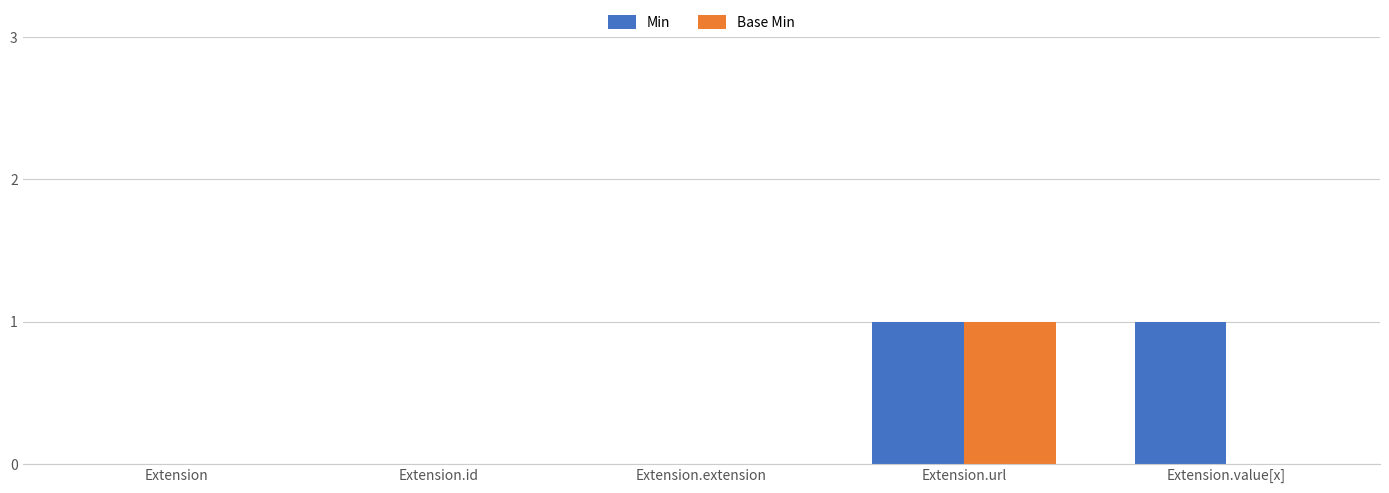

Is the value of Min at Extension.id greater than the value of Base Min at Extension.url?

No